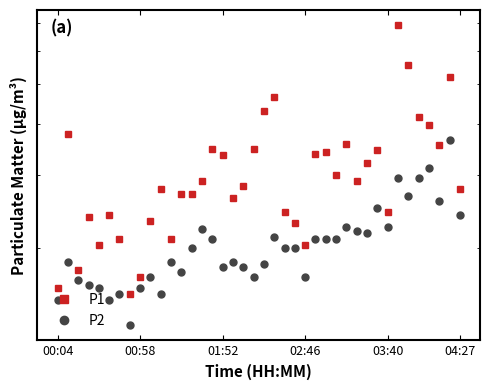

What are all the series names shown in the legend?

P1, P2